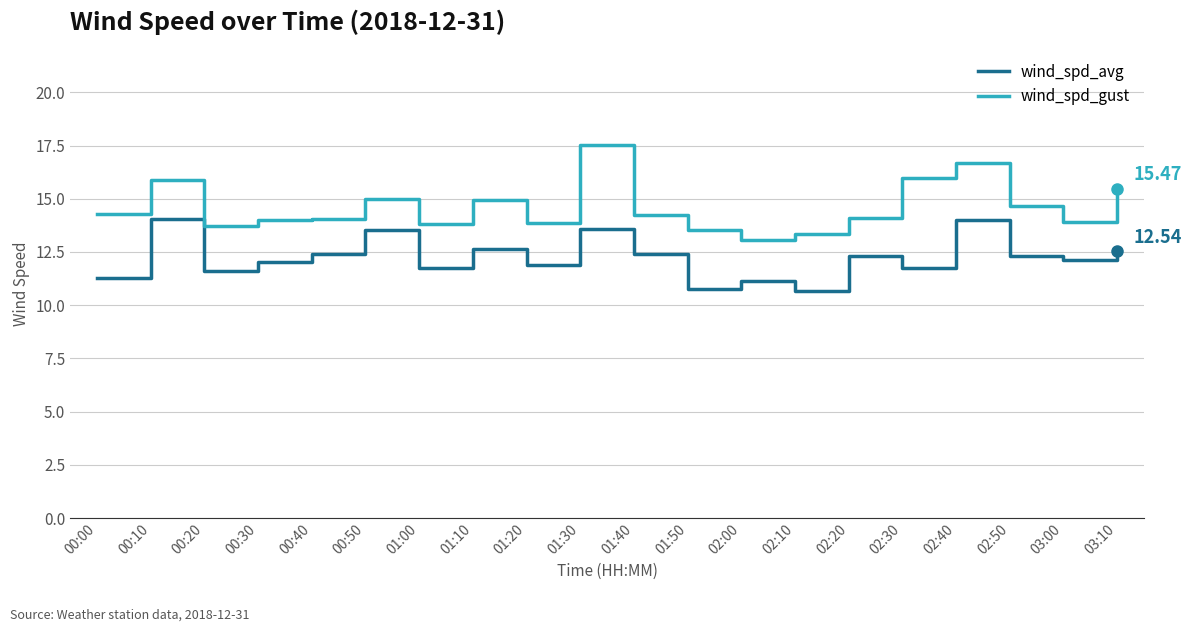

What is the total value across all series at 01:30?

31.1